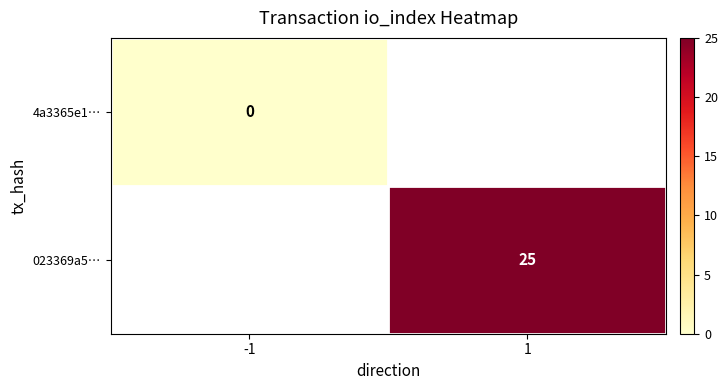

The value of 023369a5… at 1 is 14. True or false?

False